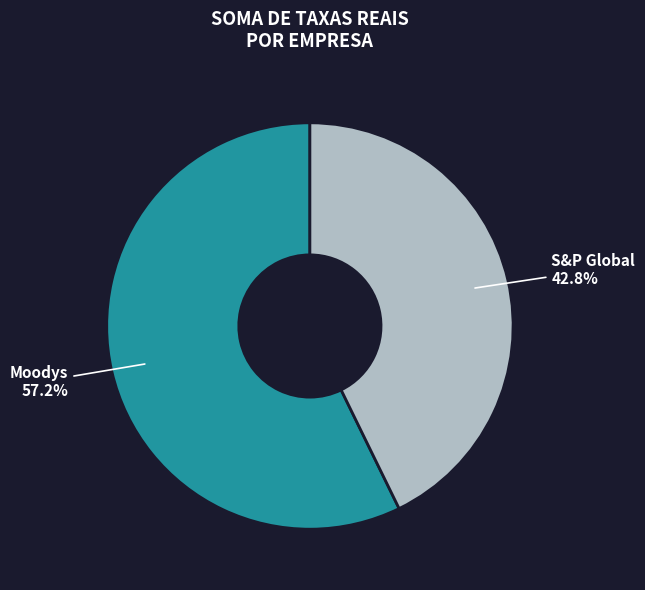

To the nearest percent, what is the average slice percentage?

50%